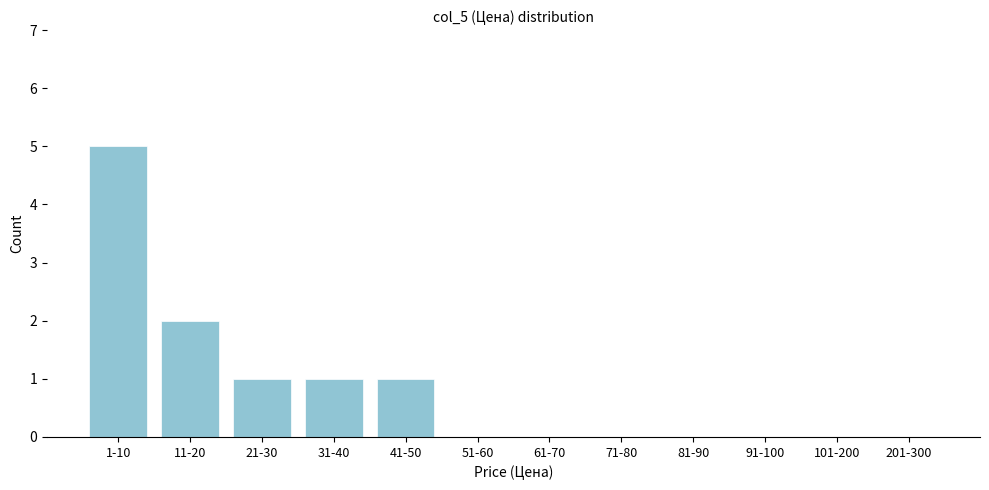

Reading left to right, transcribe all the data shown in this chart.

1-10=5	11-20=2	21-30=1	31-40=1	41-50=1	51-60=0	61-70=0	71-80=0	81-90=0	91-100=0	101-200=0	201-300=0